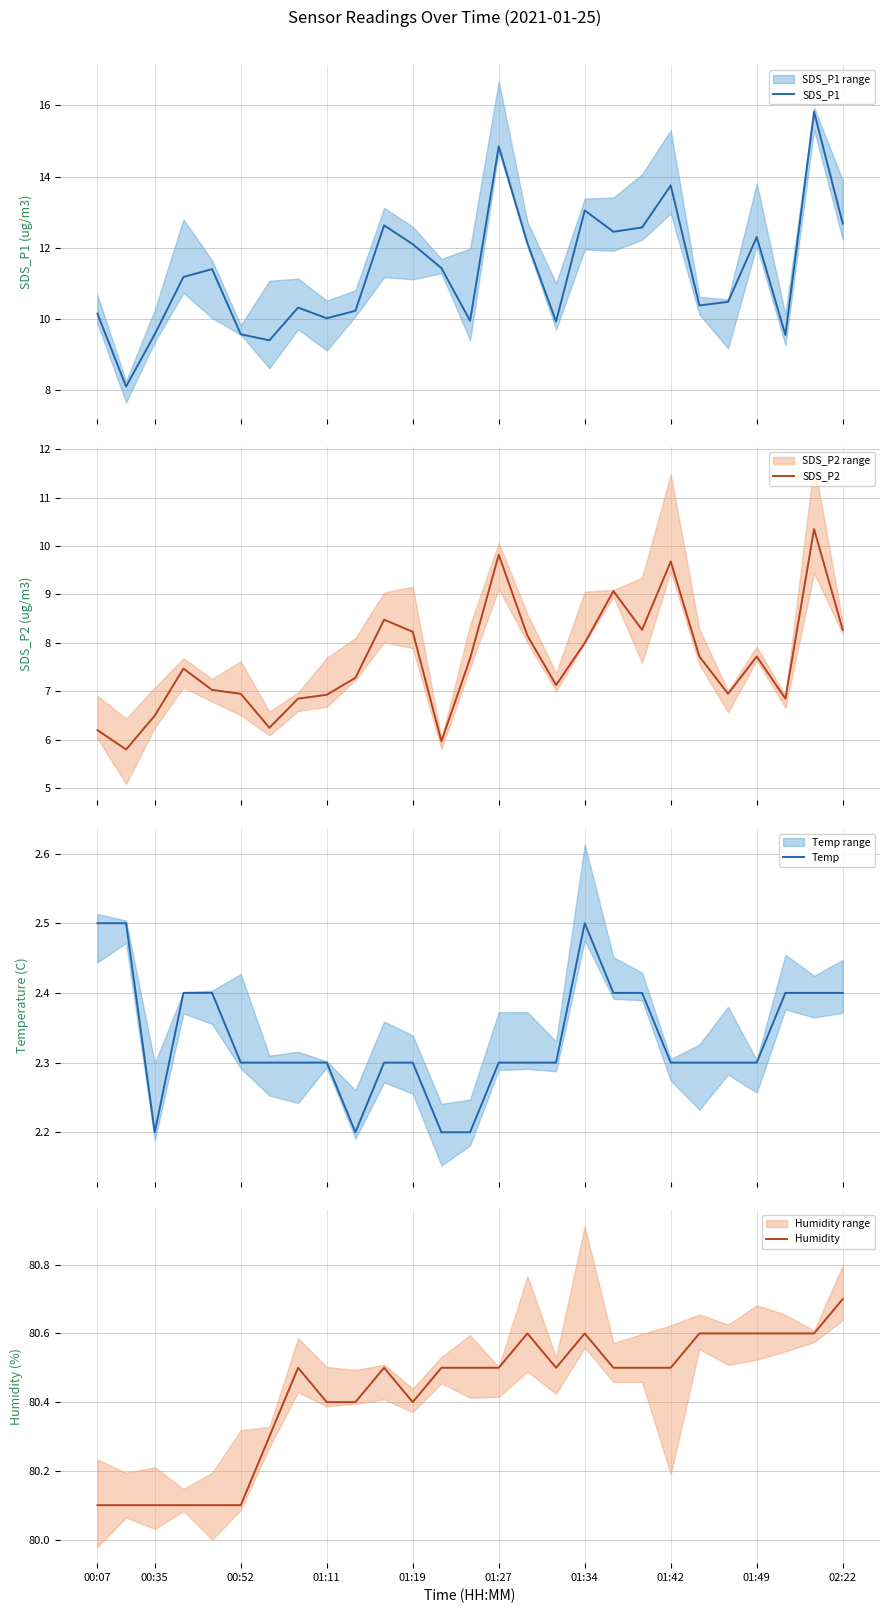

Which series has the widest spread of values?

SDS_P1